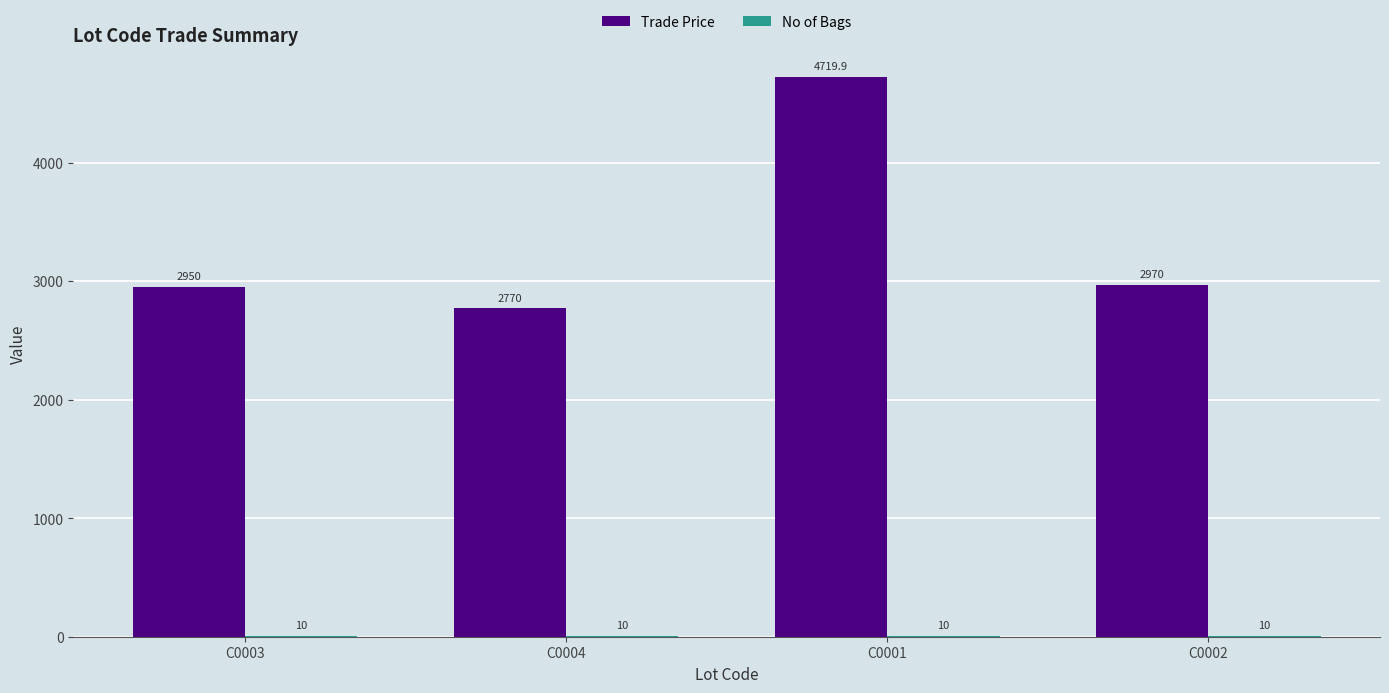

The Trade Price series shows 3161.3 at C0001. True or false?

False